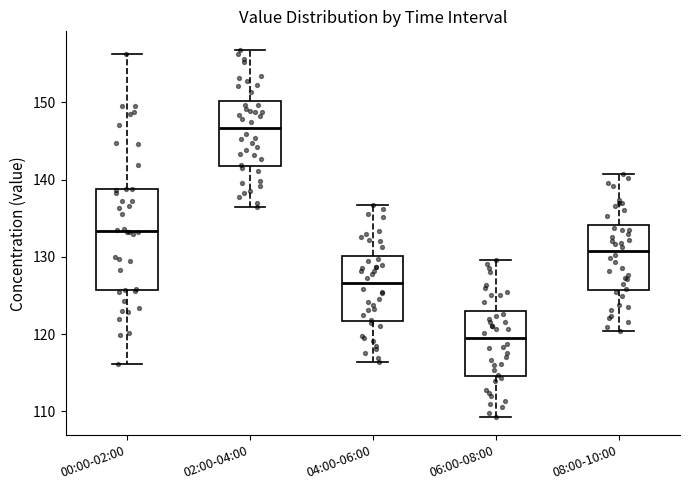

Where does the median line of the box for 08:00-10:00 sit on the y-axis? The values are not printed on the chart, so give them approximately, as read against the axis.

131